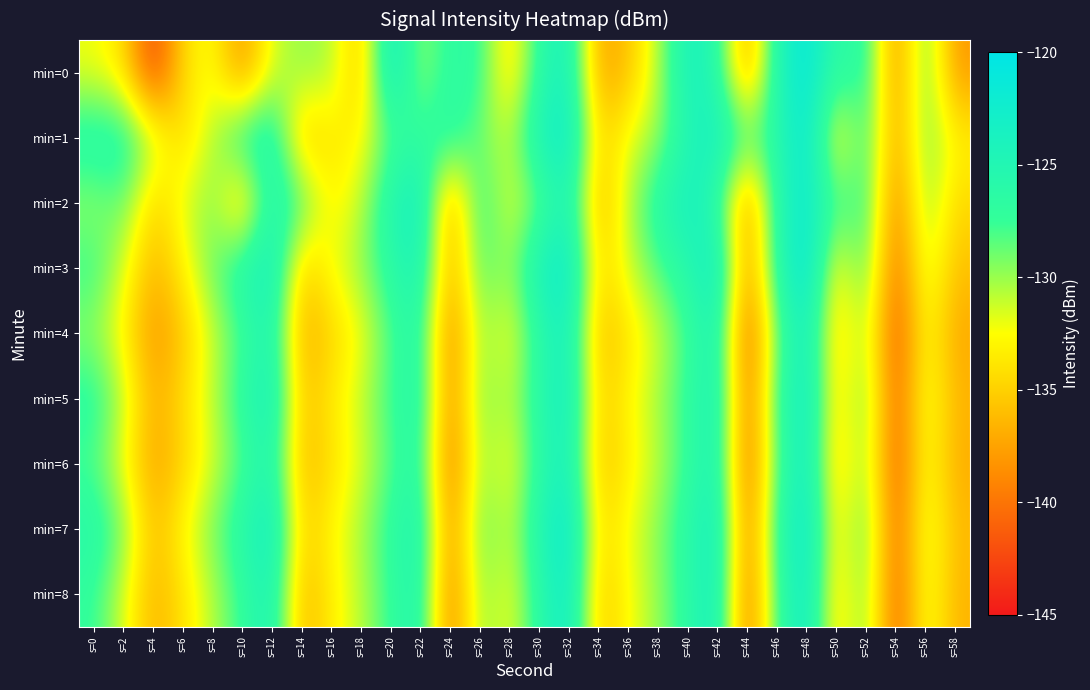

Reading left to right, what are all the values shown in this chart?

min=0: s=0=-132.1	s=2=-134.0	s=4=-143.4	s=6=-134.3	s=8=-132.1	s=10=-138.8	s=12=-131.4	s=14=-129.8	s=16=-130.4	s=18=-136.1	s=20=-122.1	s=22=-130.3	s=24=-126.5	s=26=-126.9	s=28=-134.8	s=30=-126.3	s=32=-123.5	s=34=-137.8	s=36=-135.9	s=38=-130.8	s=40=-123.4	s=42=-125.8	s=44=-138.2	s=46=-125.0	s=48=-120.7	s=50=-127.0	s=52=-125.9	s=54=-139.1	s=56=-128.0	s=58=-138.2
min=1: s=0=-125.4	s=2=-125.5	s=4=-130.4	s=6=-134.7	s=8=-130.6	s=10=-125.6	s=12=-124.5	s=14=-136.1	s=16=-133.7	s=18=-133.1	s=20=-128.0	s=22=-127.0	s=24=-126.0	s=26=-129.0	s=28=-131.0	s=30=-124.0	s=32=-122.0	s=34=-135.0	s=36=-132.0	s=38=-130.0	s=40=-125.0	s=42=-123.0	s=44=-128.0	s=46=-126.0	s=48=-121.0	s=50=-134.0	s=52=-127.0	s=54=-138.0	s=56=-129.0	s=58=-133.0
min=2: s=0=-130.0	s=2=-128.5	s=4=-135.2	s=6=-131.7	s=8=-129.3	s=10=-136.1	s=12=-124.8	s=14=-127.6	s=16=-133.4	s=18=-130.9	s=20=-125.1	s=22=-122.7	s=24=-138.3	s=26=-126.5	s=28=-132.0	s=30=-128.8	s=32=-124.3	s=34=-137.2	s=36=-130.5	s=38=-125.9	s=40=-123.1	s=42=-126.4	s=44=-139.0	s=46=-125.8	s=48=-121.5	s=50=-128.2	s=52=-126.7	s=54=-140.0	s=56=-129.3	s=58=-134.6
min=3: s=0=-127.3	s=2=-131.5	s=4=-136.8	s=6=-133.2	s=8=-128.7	s=10=-125.4	s=12=-122.9	s=14=-135.6	s=16=-132.1	s=18=-129.8	s=20=-126.3	s=22=-124.0	s=24=-137.5	s=26=-127.9	s=28=-130.2	s=30=-123.6	s=32=-121.8	s=34=-134.9	s=36=-131.4	s=38=-128.1	s=40=-125.7	s=42=-122.3	s=44=-138.7	s=46=-126.1	s=48=-120.5	s=50=-133.8	s=52=-127.5	s=54=-141.2	s=56=-130.6	s=58=-135.9
min=4: s=0=-129.8	s=2=-133.1	s=4=-138.4	s=6=-135.7	s=8=-131.2	s=10=-127.9	s=12=-124.6	s=14=-137.3	s=16=-134.8	s=18=-132.5	s=20=-128.0	s=22=-125.5	s=24=-140.1	s=26=-129.4	s=28=-132.7	s=30=-126.2	s=32=-123.4	s=34=-136.6	s=36=-133.9	s=38=-131.3	s=40=-127.8	s=42=-124.1	s=44=-141.8	s=46=-128.7	s=48=-122.9	s=50=-135.2	s=52=-129.6	s=54=-142.5	s=56=-132.0	s=58=-137.3
min=5: s=0=-126.4	s=2=-130.7	s=4=-137.0	s=6=-134.3	s=8=-130.8	s=10=-126.5	s=12=-123.2	s=14=-136.0	s=16=-133.5	s=18=-131.0	s=20=-127.5	s=22=-125.0	s=24=-139.5	s=26=-128.8	s=28=-131.2	s=30=-125.7	s=32=-122.8	s=34=-135.4	s=36=-132.8	s=38=-130.2	s=40=-127.0	s=42=-123.7	s=44=-140.6	s=46=-127.4	s=48=-122.0	s=50=-134.7	s=52=-128.3	s=54=-141.8	s=56=-131.2	s=58=-136.5
min=6: s=0=-128.1	s=2=-132.4	s=4=-137.7	s=6=-135.0	s=8=-131.5	s=10=-128.2	s=12=-124.9	s=14=-136.7	s=16=-134.2	s=18=-131.7	s=20=-128.2	s=22=-125.7	s=24=-140.8	s=26=-129.5	s=28=-132.8	s=30=-126.4	s=32=-123.5	s=34=-136.1	s=36=-133.4	s=38=-130.8	s=40=-127.3	s=42=-124.0	s=44=-141.3	s=46=-128.1	s=48=-122.6	s=50=-135.4	s=52=-129.0	s=54=-142.2	s=56=-131.7	s=58=-137.0
min=7: s=0=-125.7	s=2=-129.0	s=4=-136.3	s=6=-132.6	s=8=-129.1	s=10=-125.8	s=12=-122.5	s=14=-135.3	s=16=-132.8	s=18=-130.3	s=20=-126.8	s=22=-124.3	s=24=-139.2	s=26=-128.1	s=28=-131.4	s=30=-125.0	s=32=-121.2	s=34=-134.7	s=36=-132.1	s=38=-129.5	s=40=-126.1	s=42=-122.8	s=44=-140.0	s=46=-126.8	s=48=-121.3	s=50=-134.1	s=52=-127.7	s=54=-141.5	s=56=-130.9	s=58=-136.2
min=8: s=0=-127.2	s=2=-131.5	s=4=-136.8	s=6=-134.1	s=8=-130.6	s=10=-127.3	s=12=-124.0	s=14=-136.8	s=16=-133.3	s=18=-130.8	s=20=-127.3	s=22=-124.8	s=24=-140.3	s=26=-129.2	s=28=-132.5	s=30=-126.1	s=32=-122.2	s=34=-135.8	s=36=-132.5	s=38=-129.9	s=40=-126.4	s=42=-123.1	s=44=-140.8	s=46=-127.5	s=48=-122.1	s=50=-134.8	s=52=-128.4	s=54=-141.9	s=56=-131.3	s=58=-136.6